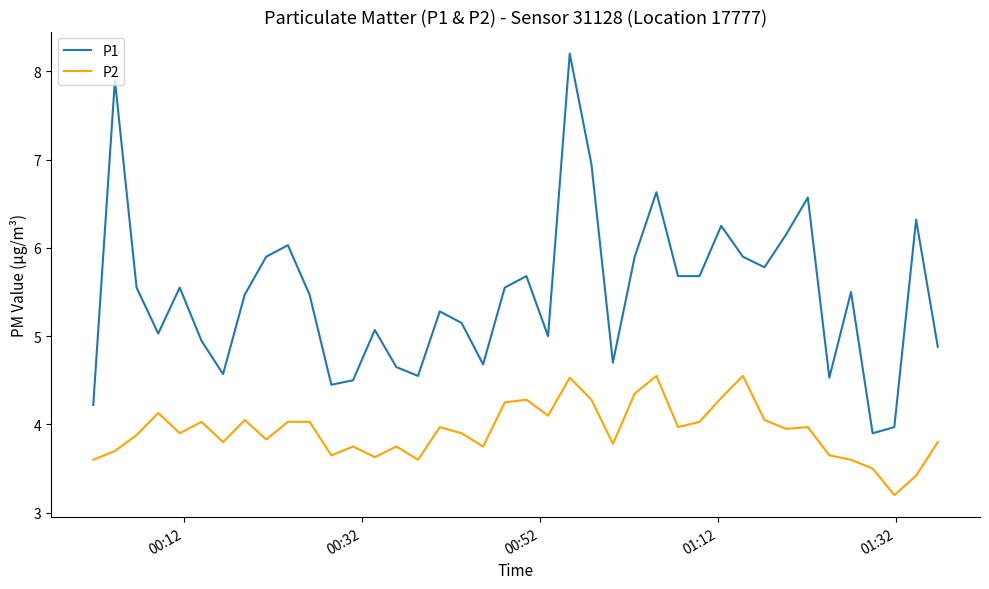

Which series has the widest spread of values?

P1